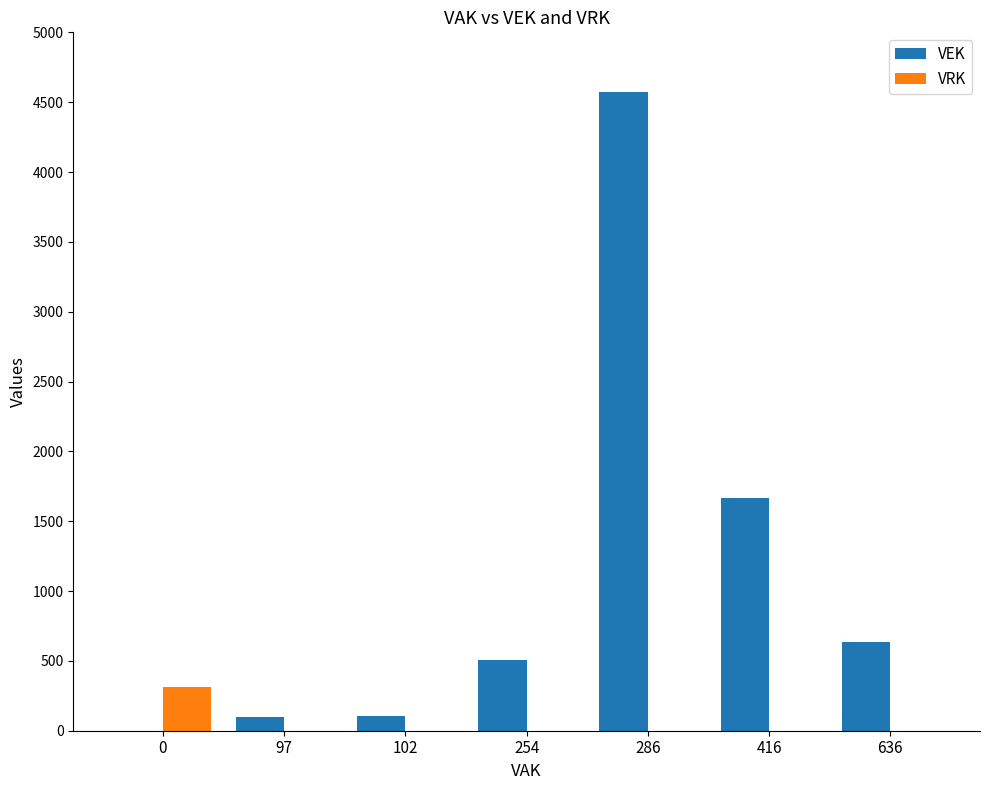

What is the sum of all VEK values?

7583